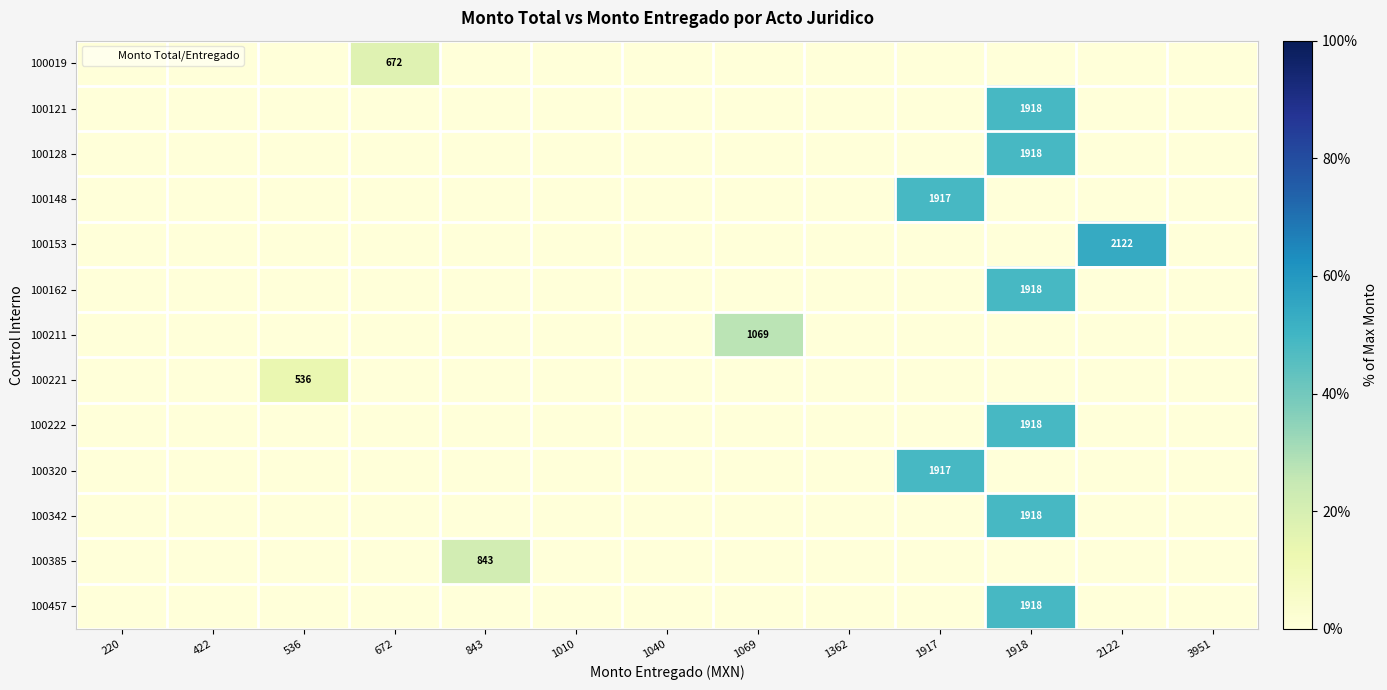

What is the sum of all 100121 values?

48.5